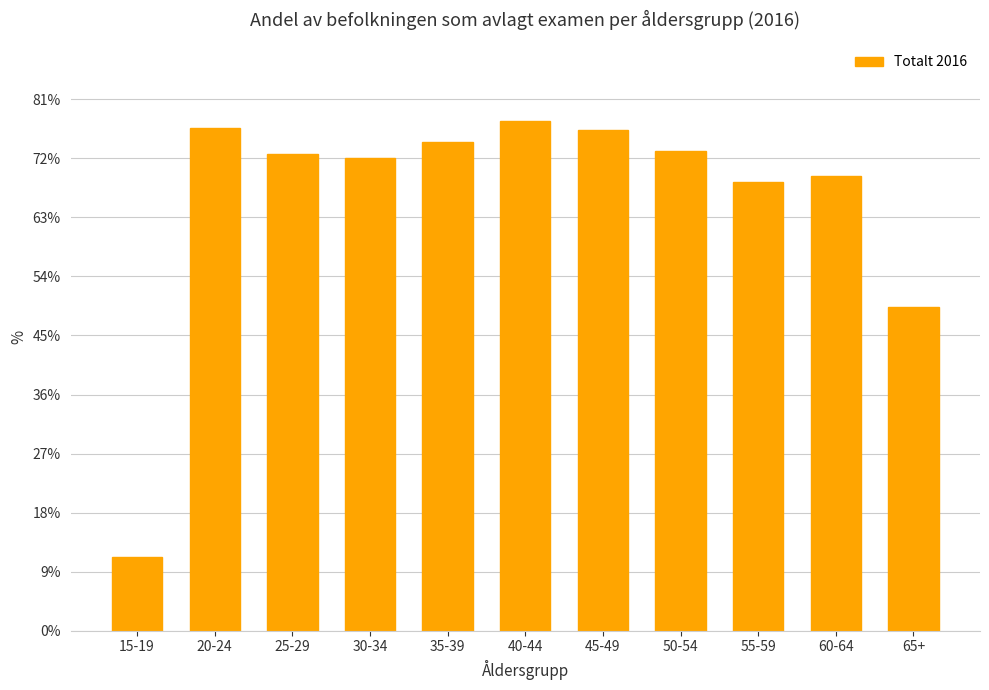

How many series are shown in this chart?

1